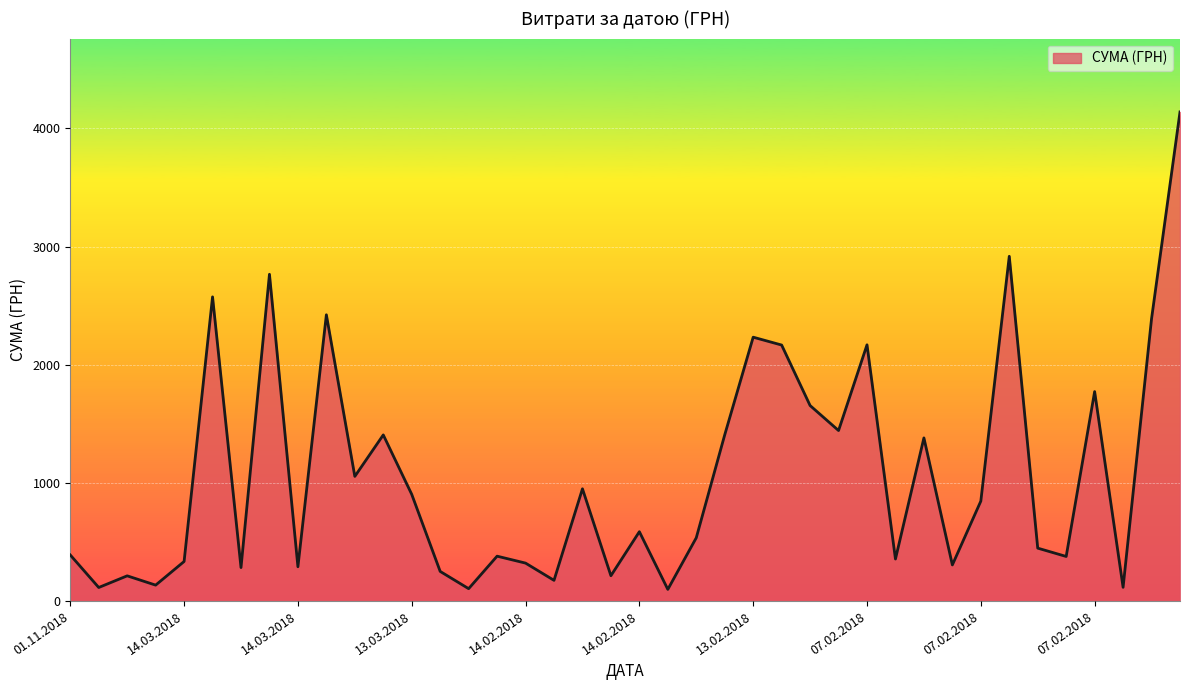

What is the difference between the maximum and minimum values?

4039.6